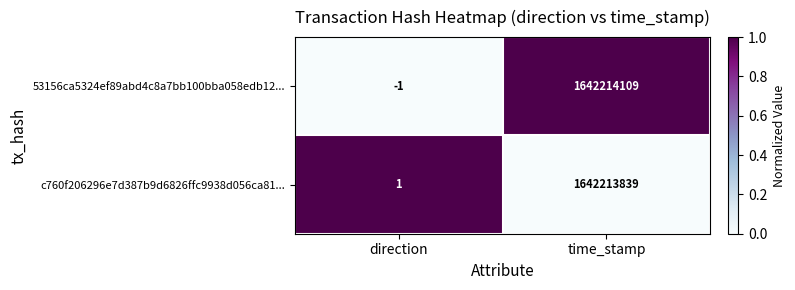

Which series has the largest total across all categories?

53156ca5324ef89abd4c8a7bb100bba058edb12...